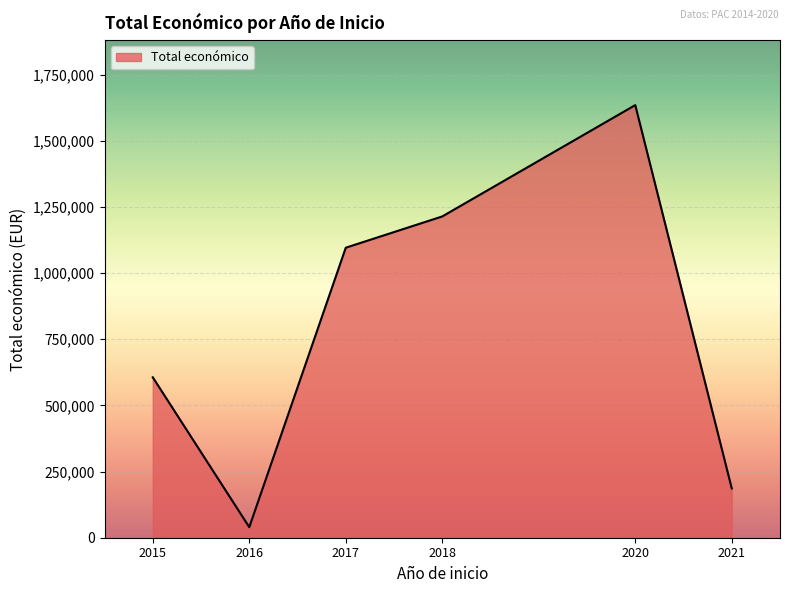

At which category does the chart reach its peak across all series?

2020